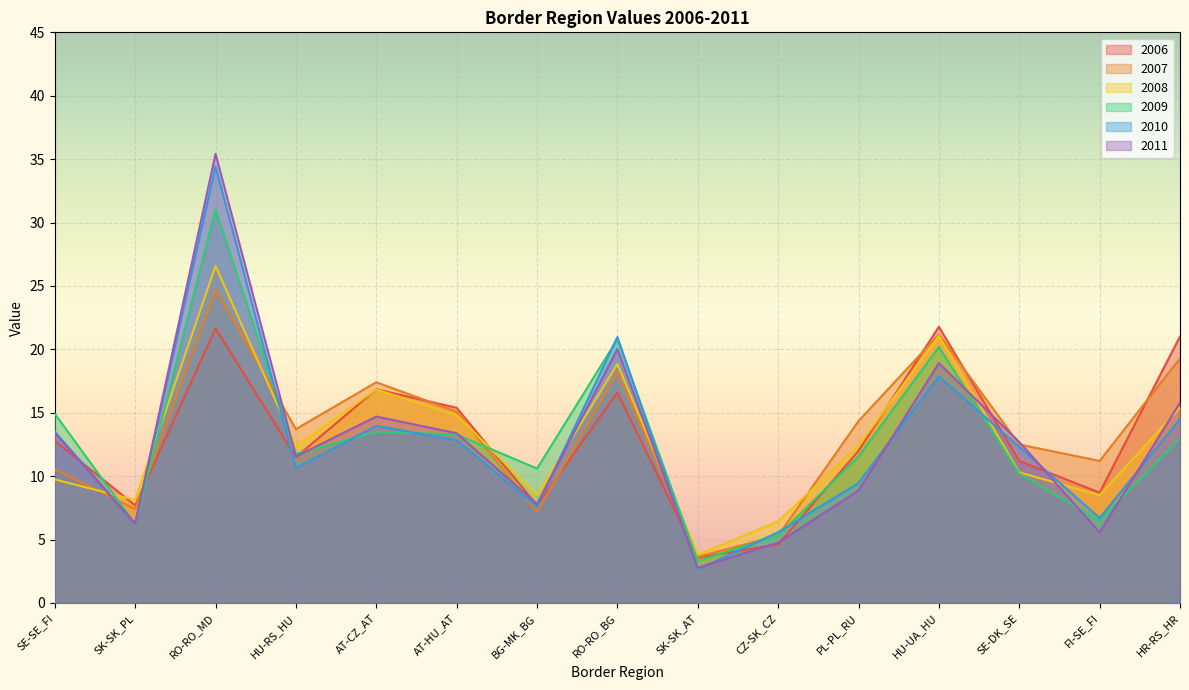

Which has a higher value, RO-RO_MD or HU-RS_HU?

RO-RO_MD